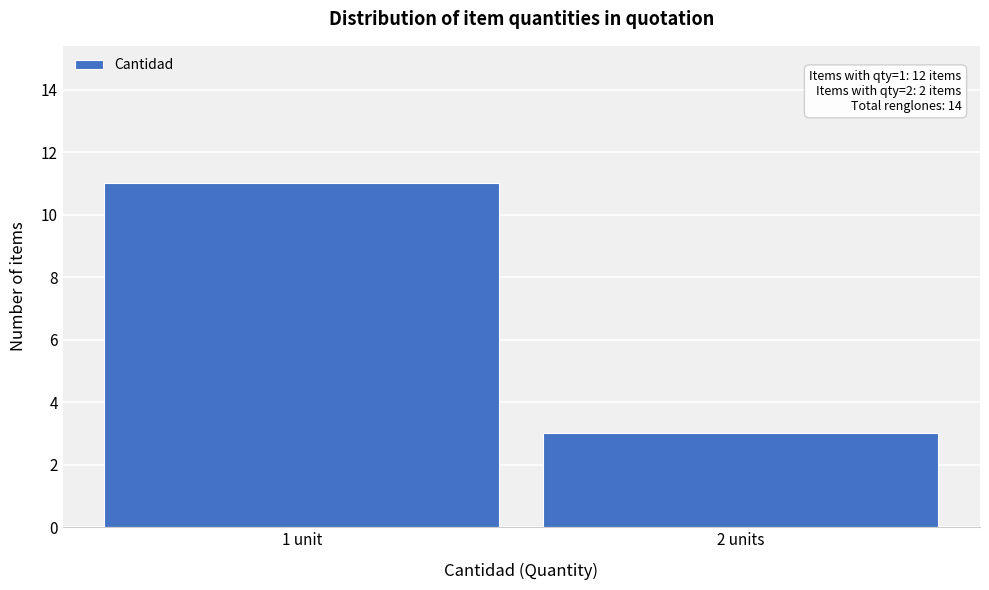

Reading left to right, transcribe all the data shown in this chart.

1 unit=11	2 units=3